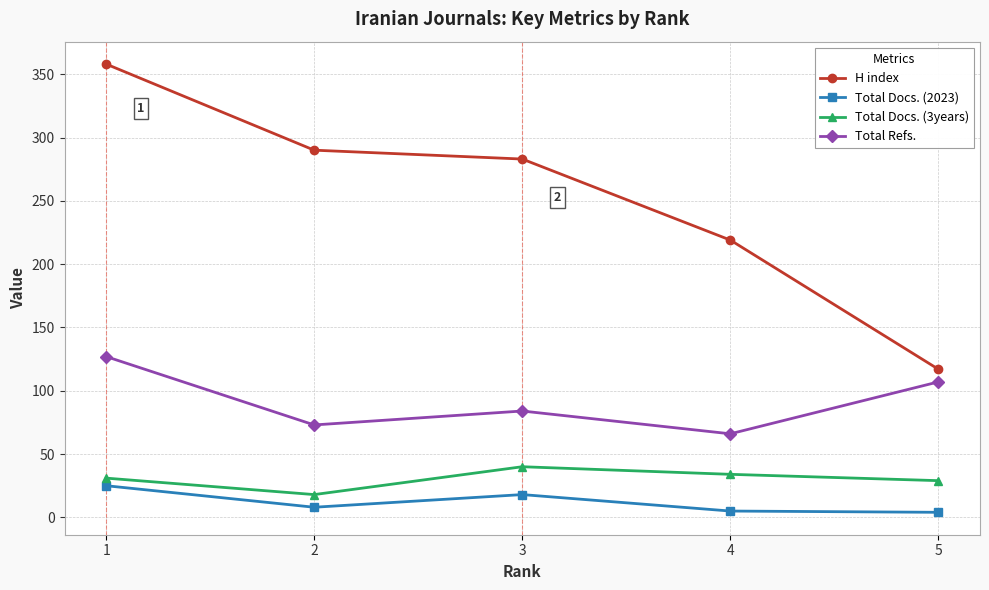

Count the number of data series in this chart.

4